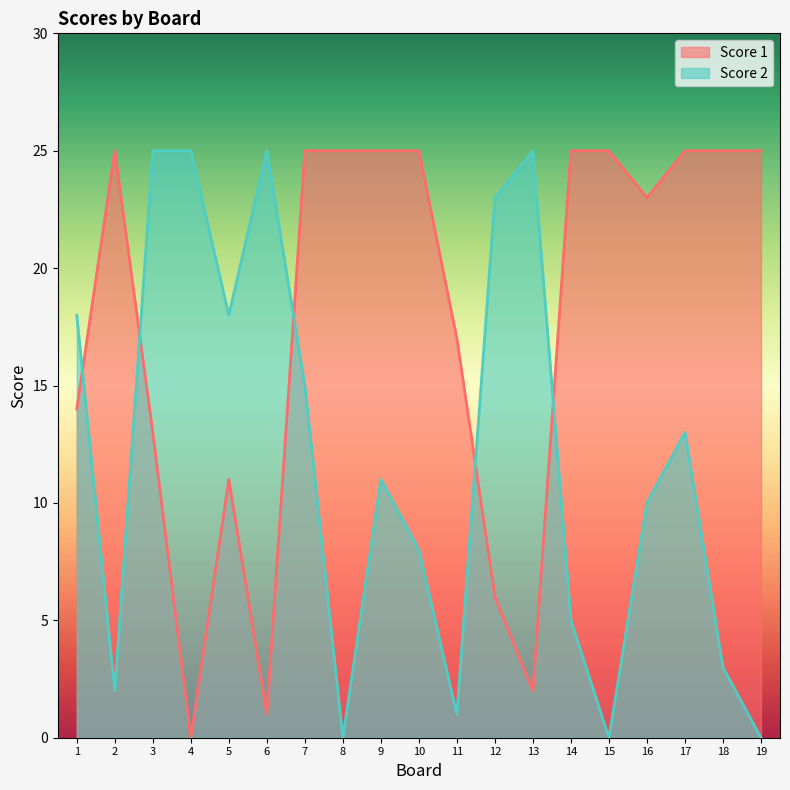

List the series in order of their overall mean, highest first.

Score 1, Score 2